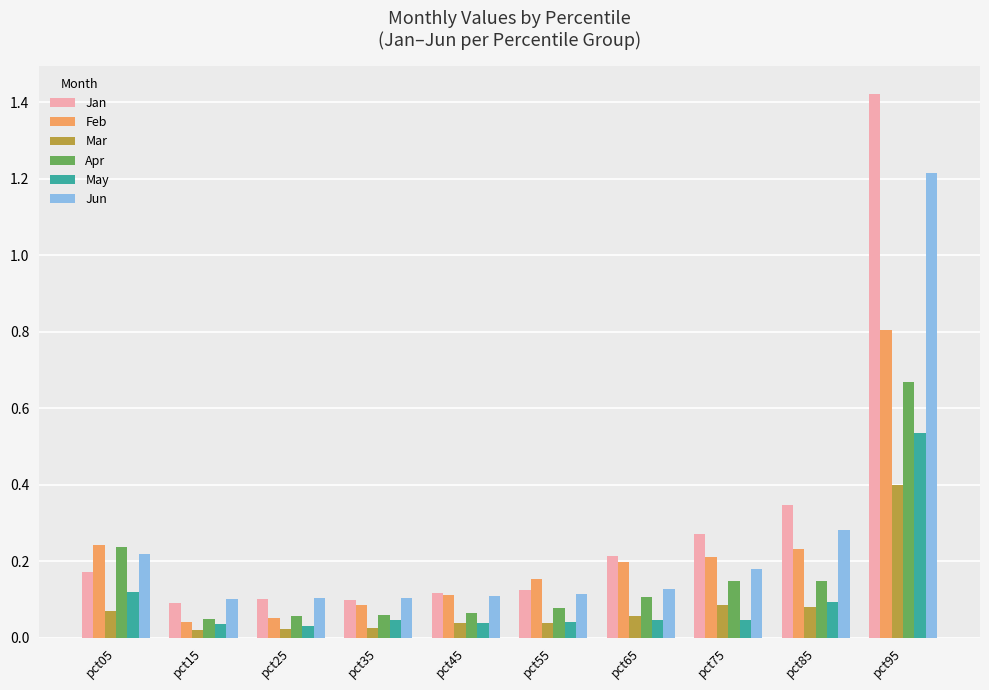

How many groups of bars are there?

10